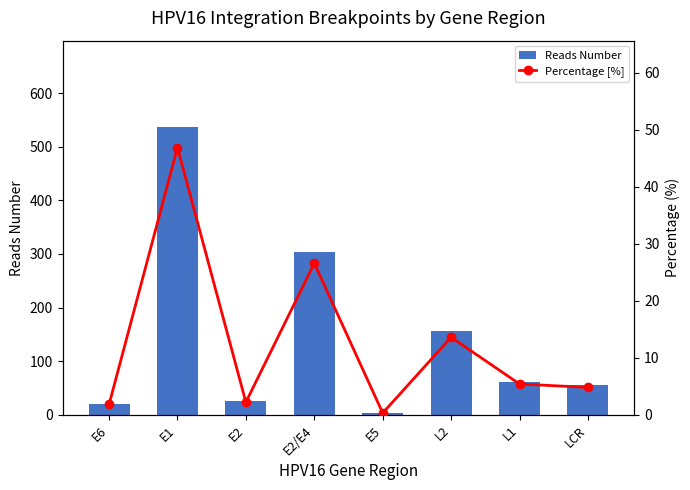

Reading left to right, extract all data points from this chart.

Reads Number: 21.0	537.0	25.0	304.0	4.0	156.0	62.0	55.0
Percentage [%]: 1.8	46.9	2.2	26.6	0.3	13.6	5.4	4.8